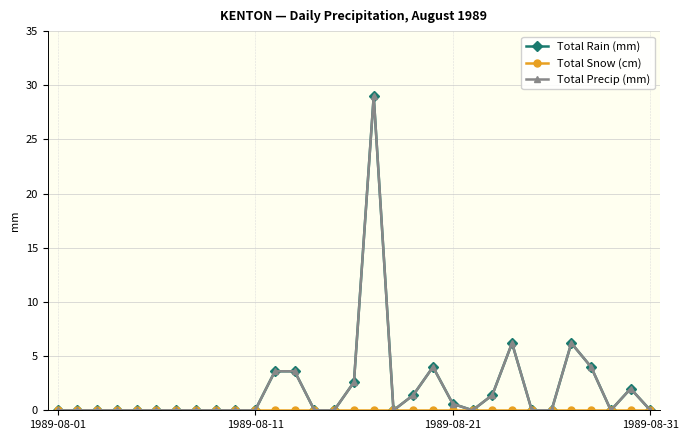

How many lines are shown in the chart?

3